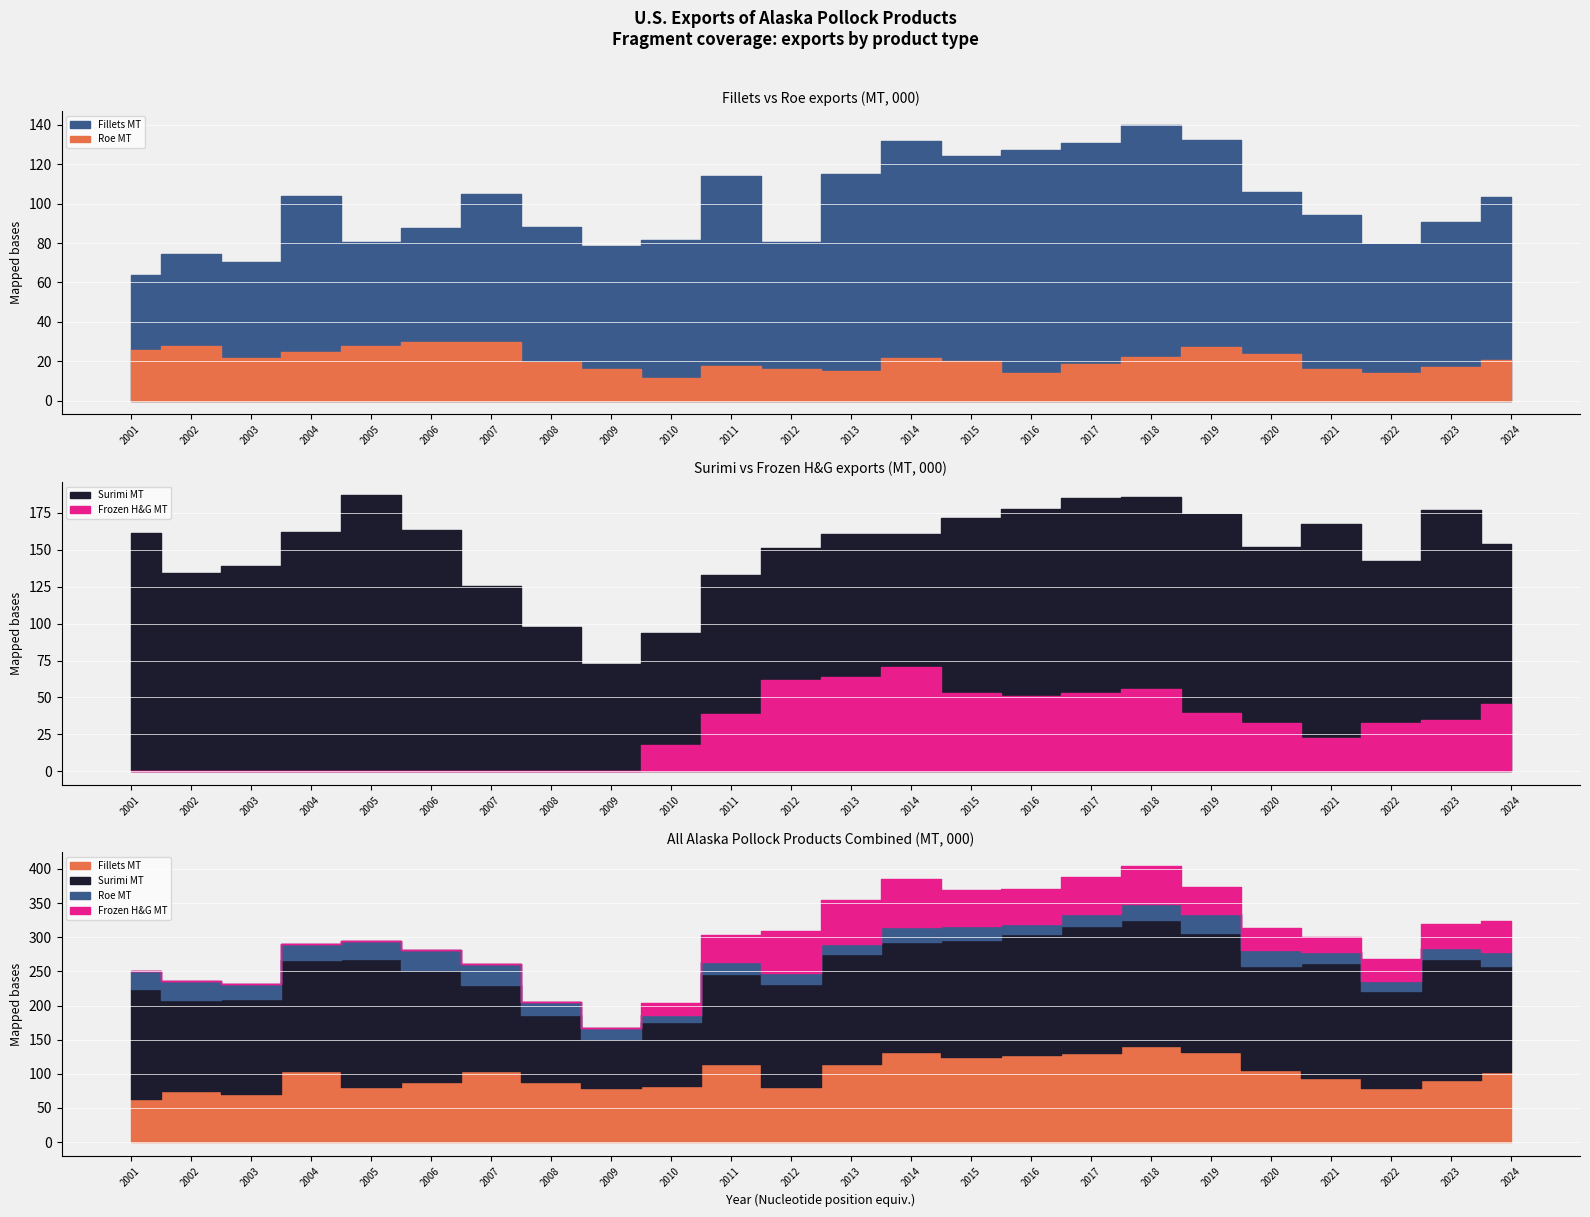

Reading left to right, list all the values displayed in this chart.

Fillets MT: 63.8	74.5	70.4	104.1	80.7	87.8	104.7	88.2	78.7	81.6	114.1	80.4	114.9	131.8	124.2	127.3	130.7	140.1	132.6	105.7	94.4	79.3	90.7	103.3
Surimi MT: 161.1	134.1	138.8	162.0	186.7	163.6	125.8	97.5	72.5	93.6	132.8	151.0	160.9	160.9	171.5	177.8	185.3	185.8	174.1	151.9	167.7	142.6	177.0	154.2
Roe MT: 25.9	27.6	21.7	24.5	27.6	29.9	29.8	19.8	15.9	11.3	17.5	15.9	15.0	21.8	20.3	14.1	18.5	22.2	27.0	23.5	15.9	14.0	17.0	20.6
Frozen H&G MT: 0.0	0.0	0.0	0.0	0.0	0.0	0.0	0.0	0.0	17.6	39.1	61.9	63.9	70.5	53.1	51.3	53.2	55.8	39.3	32.6	22.9	32.7	34.7	45.3